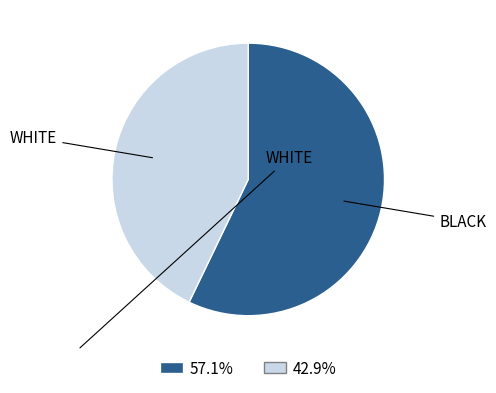

Is there a majority slice in this chart?

Yes